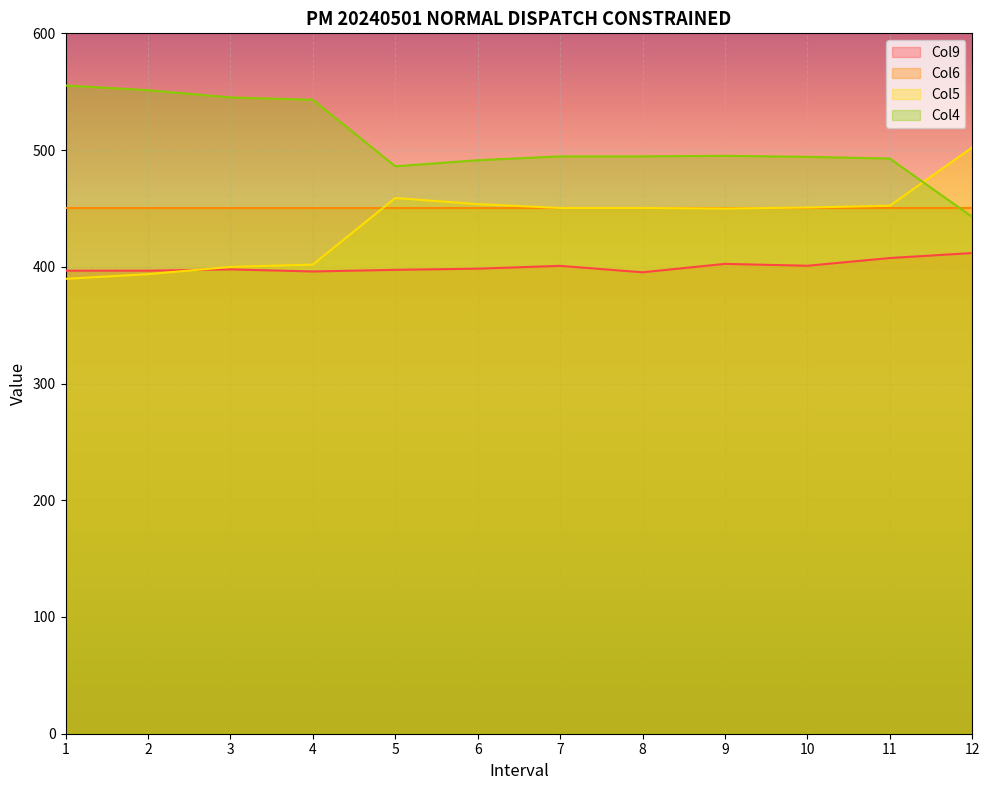

Which series has the largest range (max minus min)?

Col4